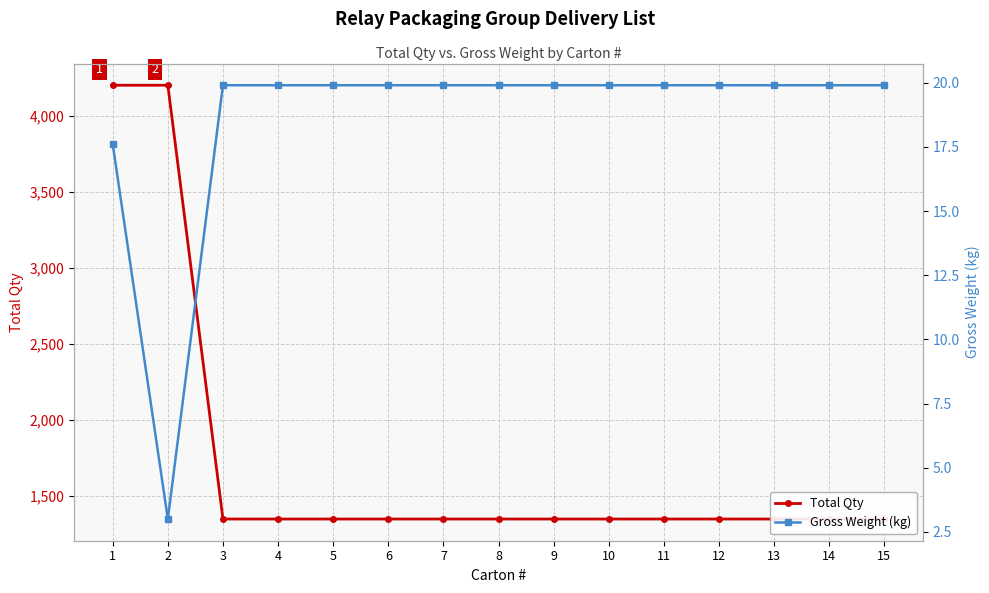

Which series has the largest total across all categories?

Total Qty